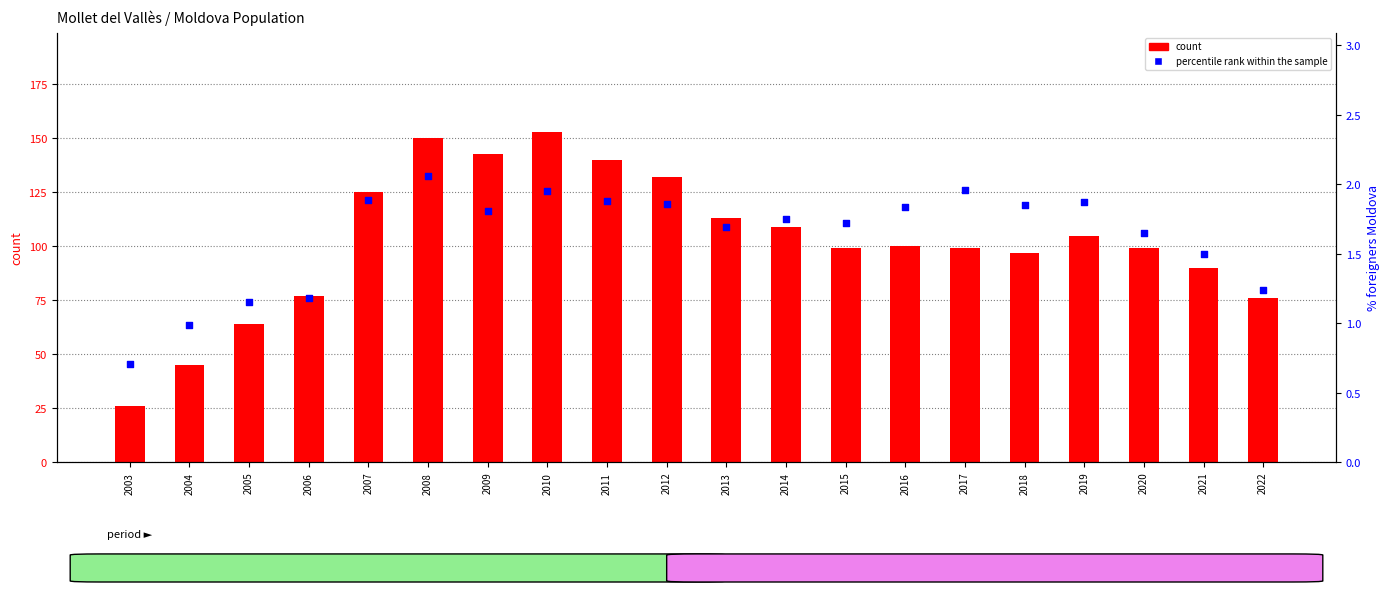

At how many categories does at least one series exceed 127?

5